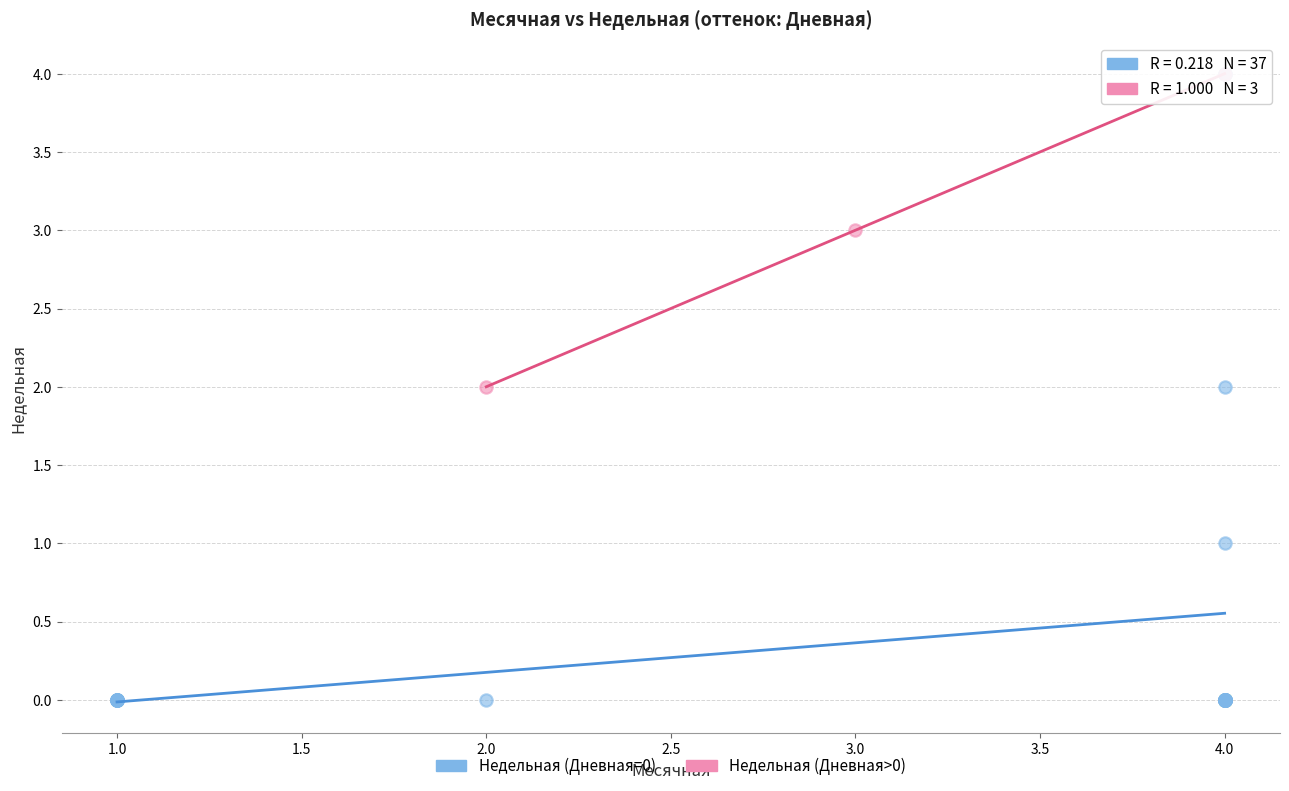

Which series contains the lowest Y value?

Недельная (Дневная=0)